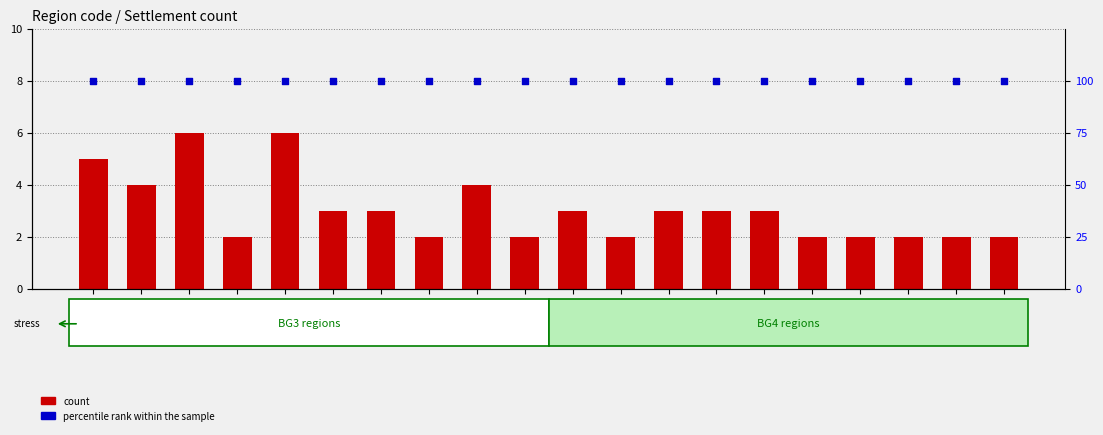

Which series contains the highest Y value?

percentile rank within the sample